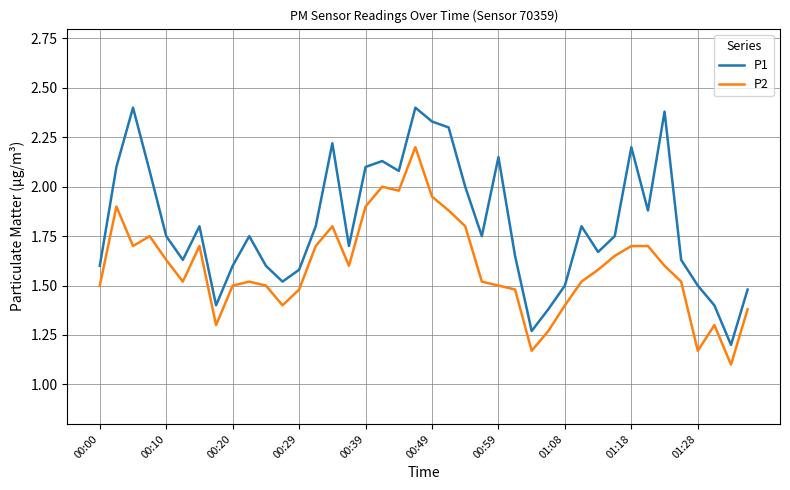

What is the difference between the second highest and second lowest values in the P2 series?

0.8